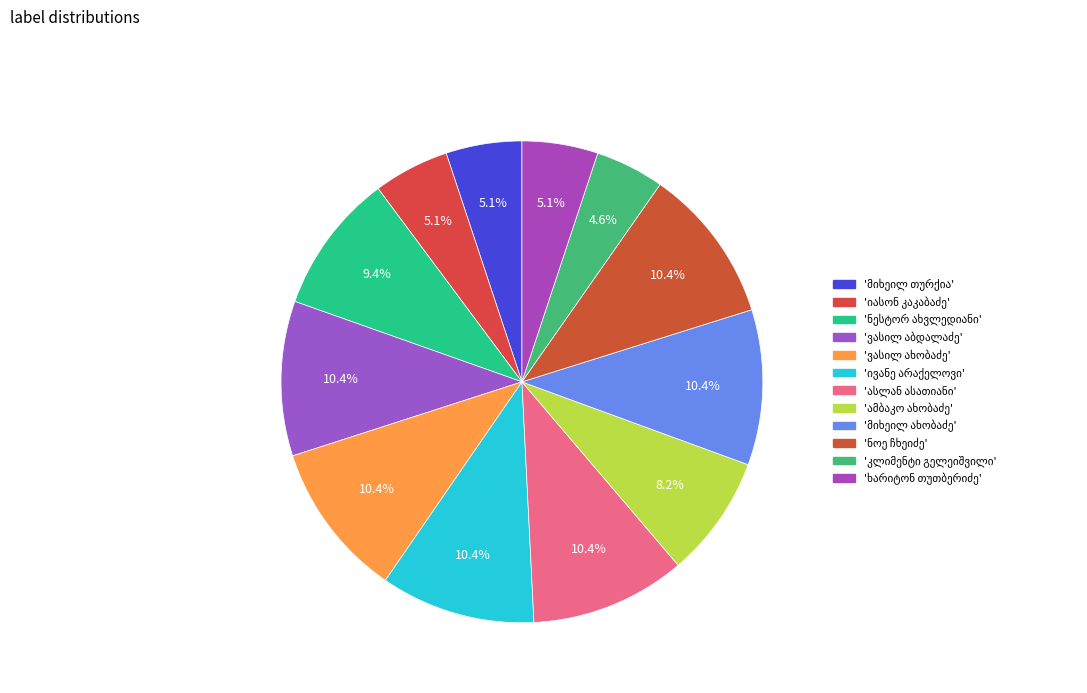

To the nearest percent, what is the combined percentage of ხარიტონ მიხეილის ძე თუთბერიძე and კლიმენტი ბესარიონის ძე გელეიშვილი?

10%